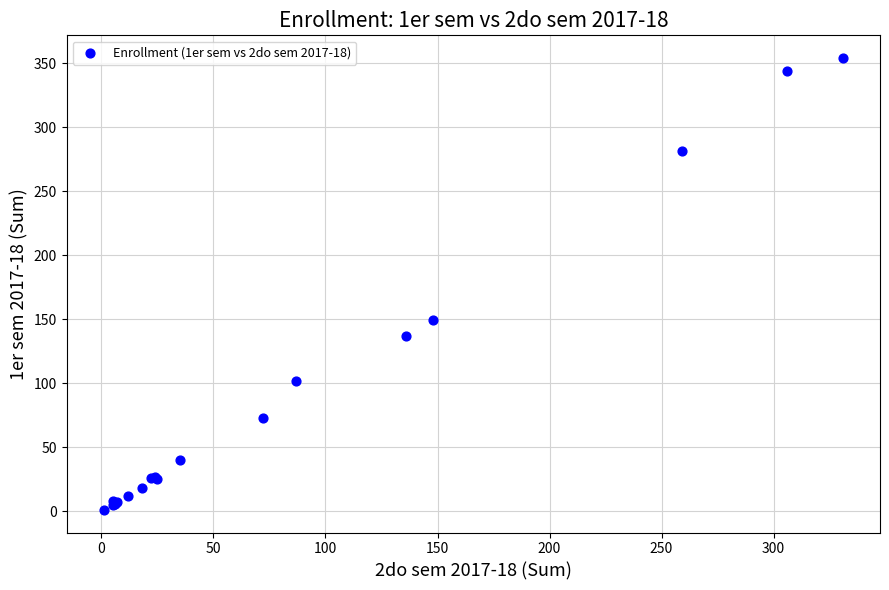

What Y value in the scatter plot is closest to 177?

149